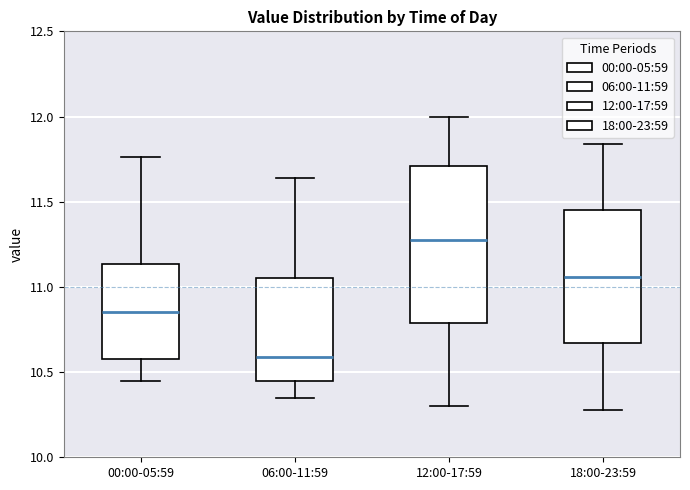

Which box's median line is the lowest?

06:00-11:59